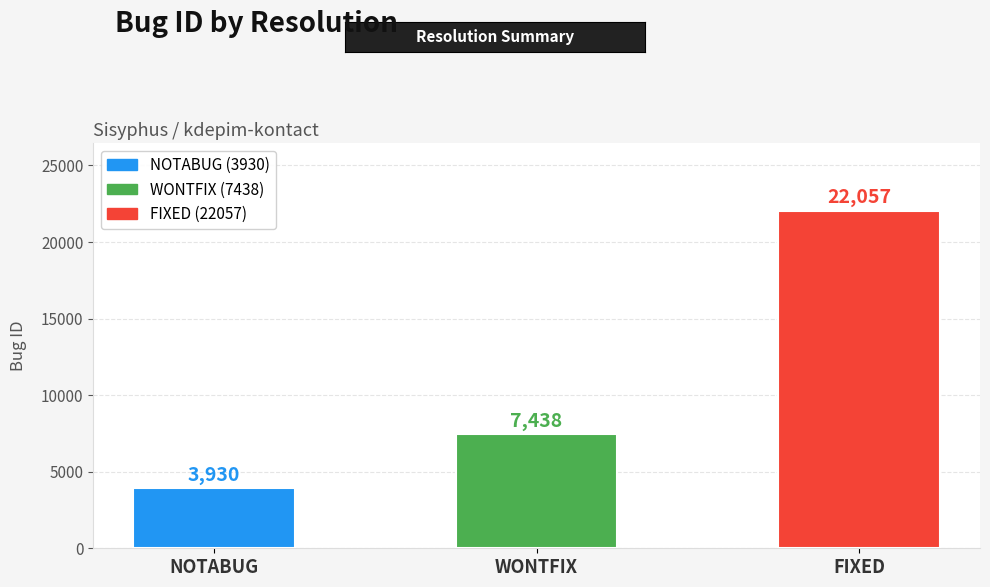

Reading right to left, transcribe all the data shown in this chart.

22057	7438	3930